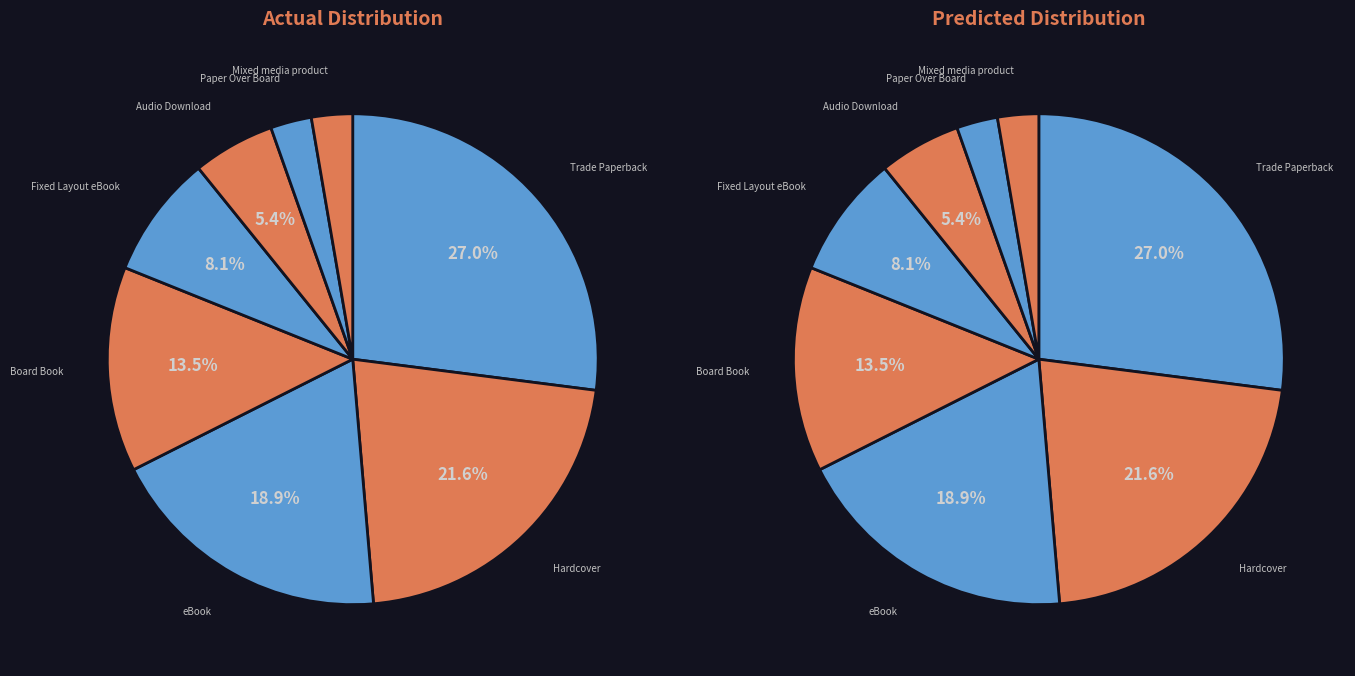

To the nearest percent, what is the difference between the largest and smallest slice percentages?

24%